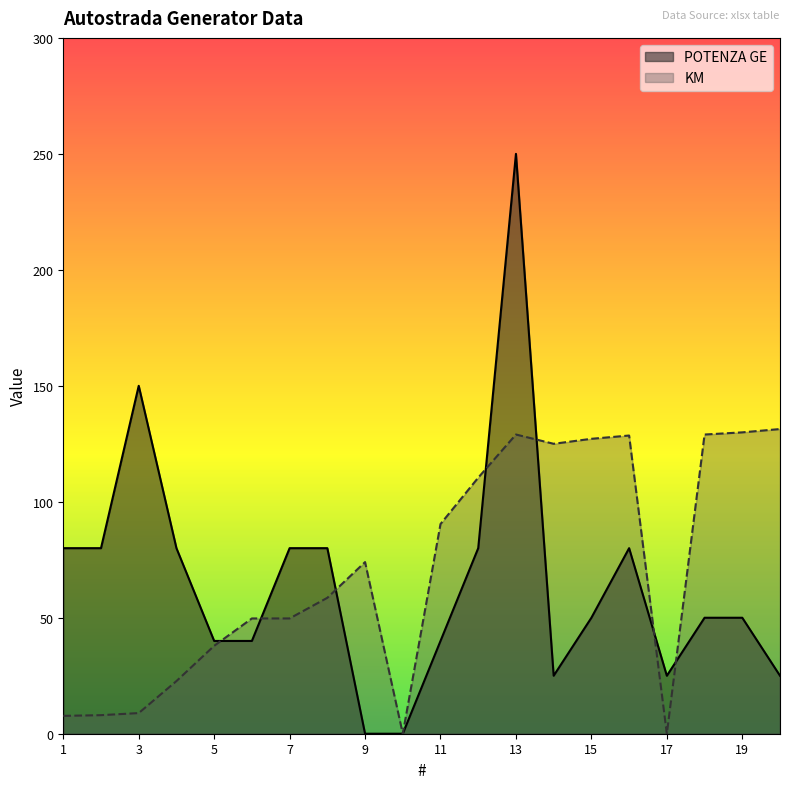

How many times do POTENZA GE and KM cross each other?

7